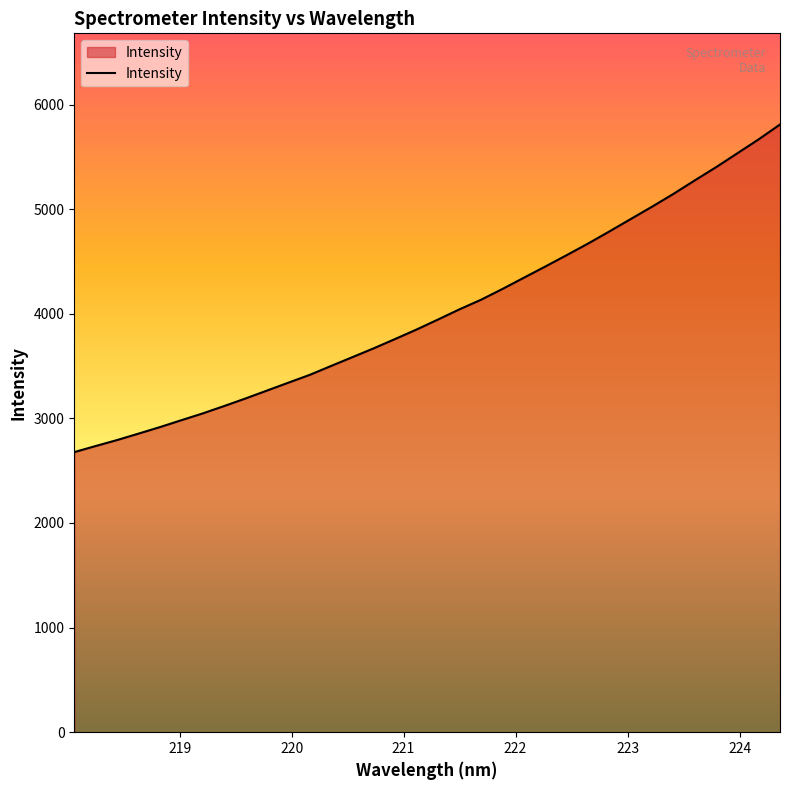

What is the maximum value shown in the chart?

5809.7